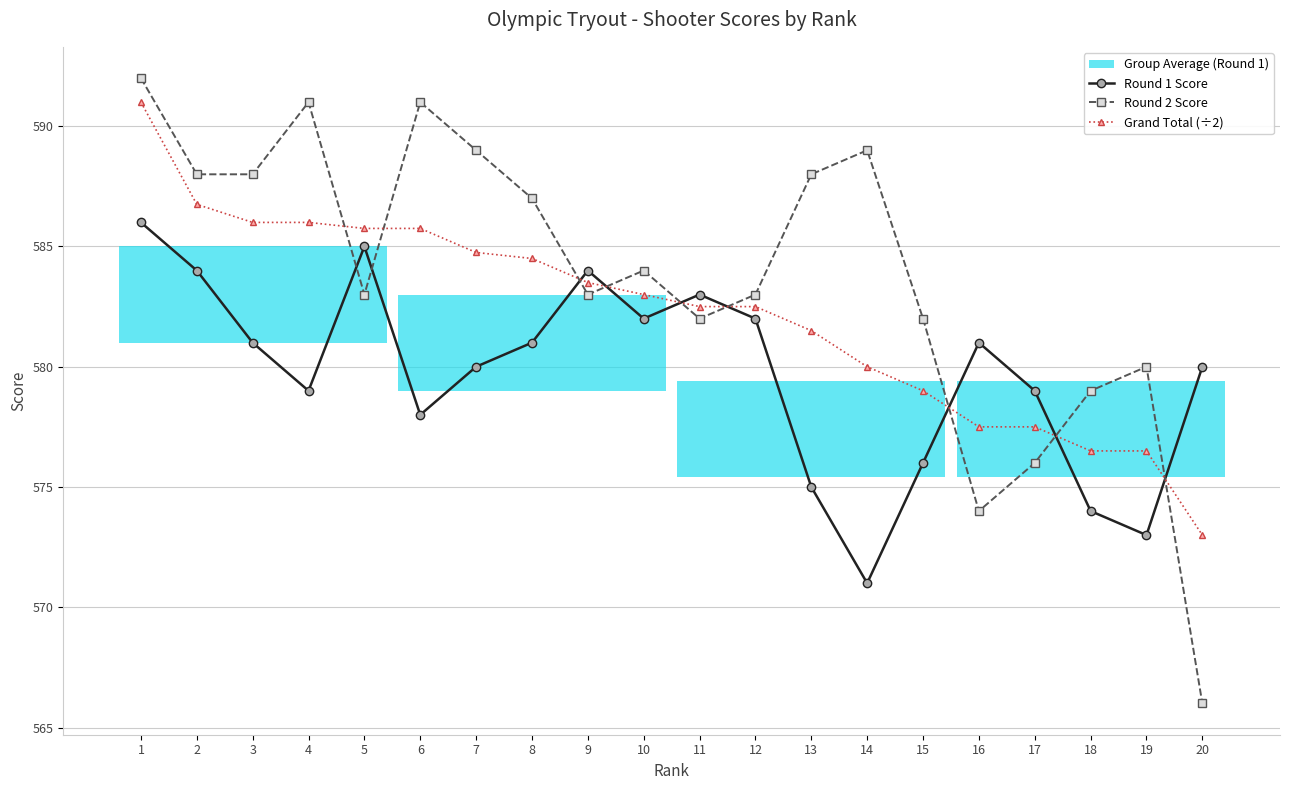

How many values in the Round 1 Score series exceed 581?

7